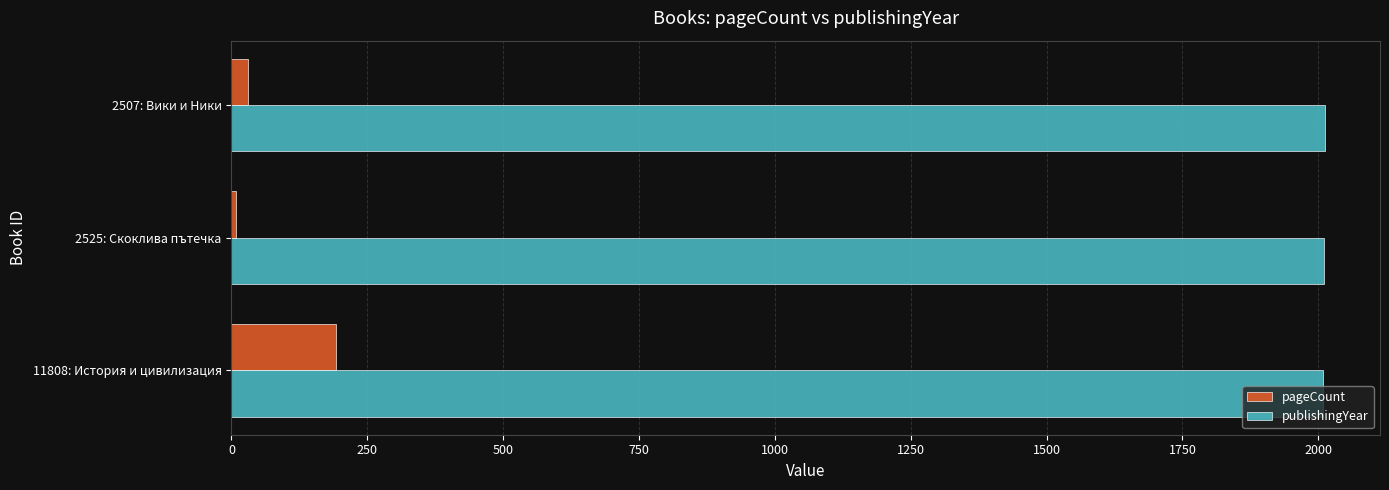

True or false: publishingYear has a value of 959 at 11808: История и цивилизация.

False